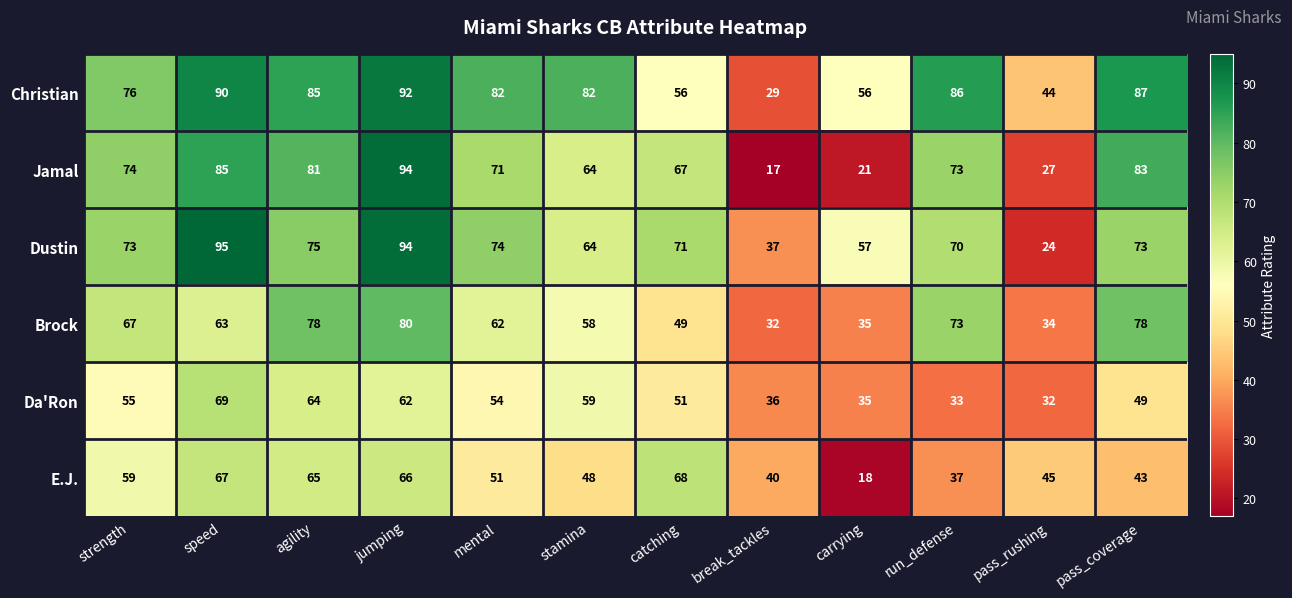

What is the average value of the Jamal series?

63